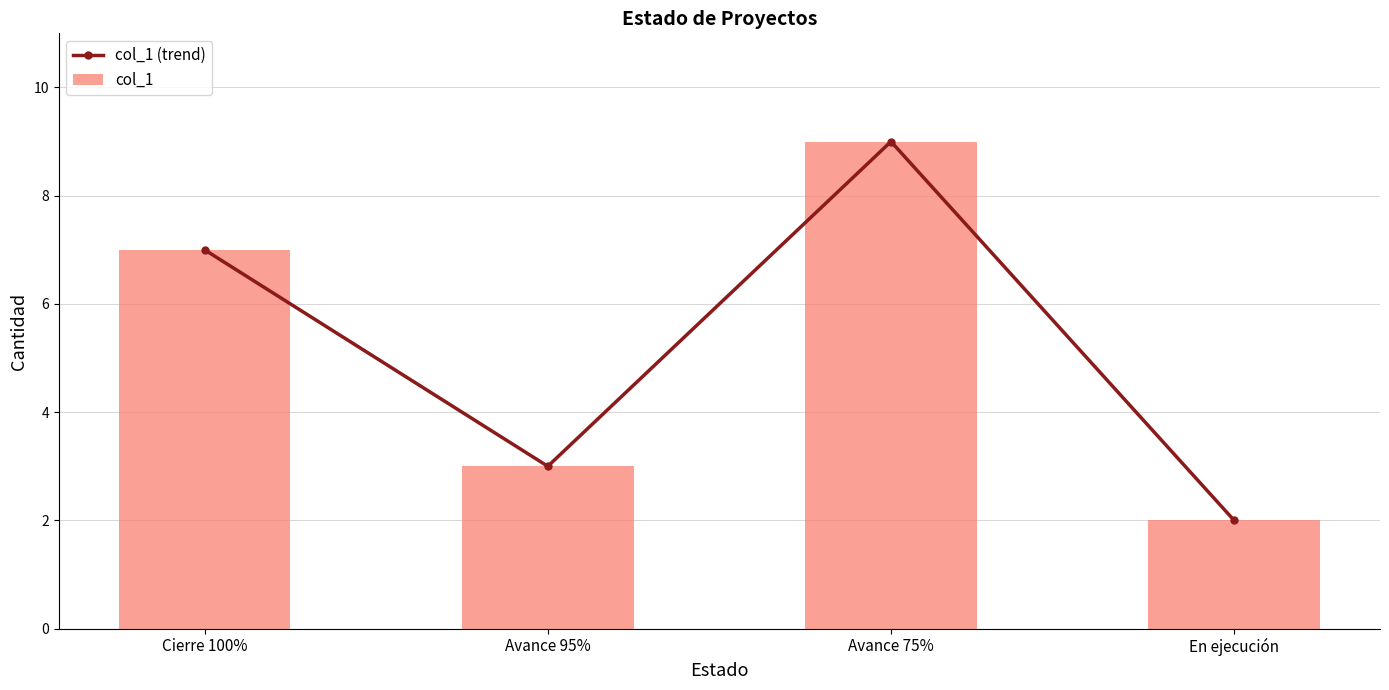

At which label is col_1 (trend) closest to 5?

Cierre 100%